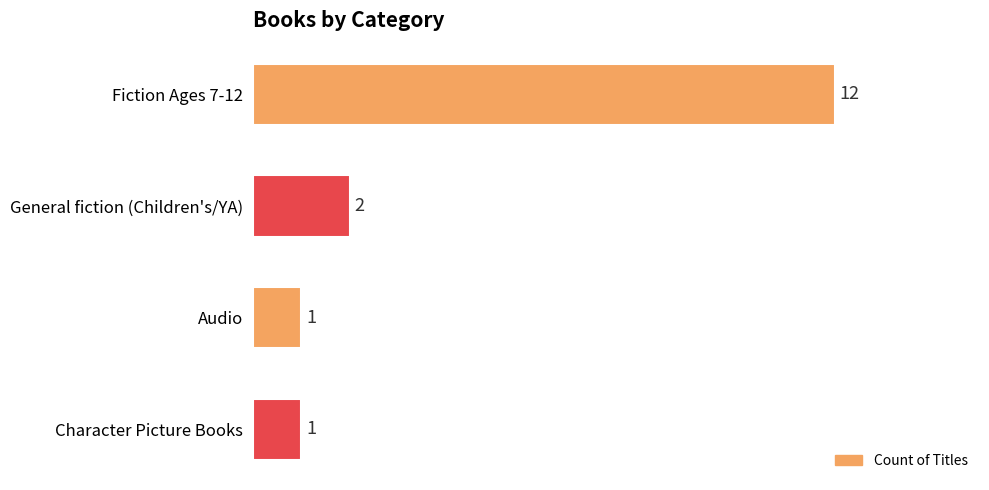

Does the chart contain stacked bars?

No